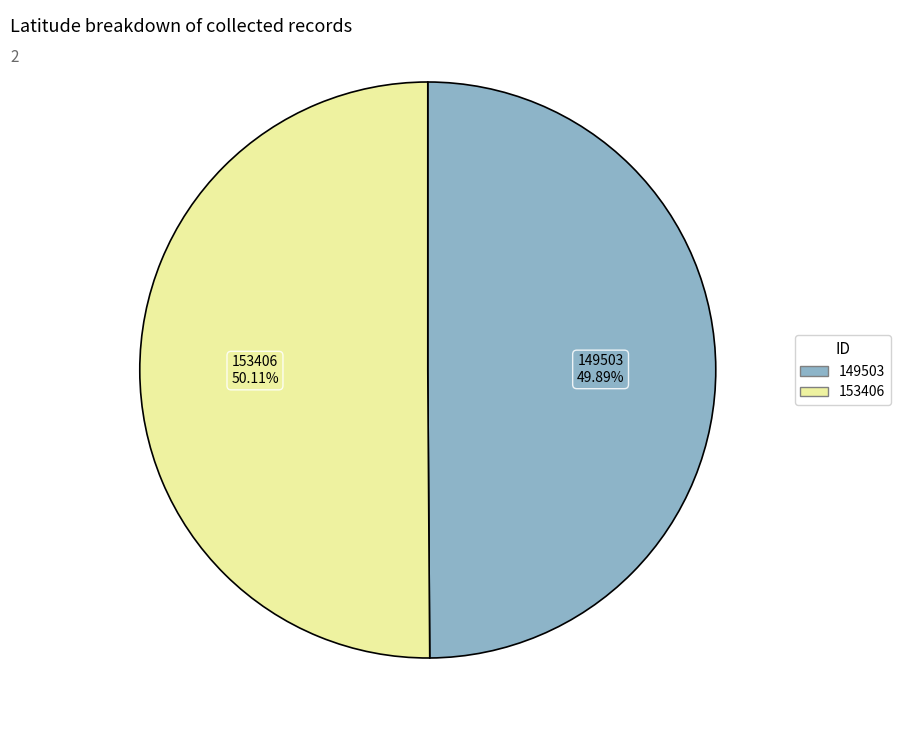

How many segments does this pie chart have?

2